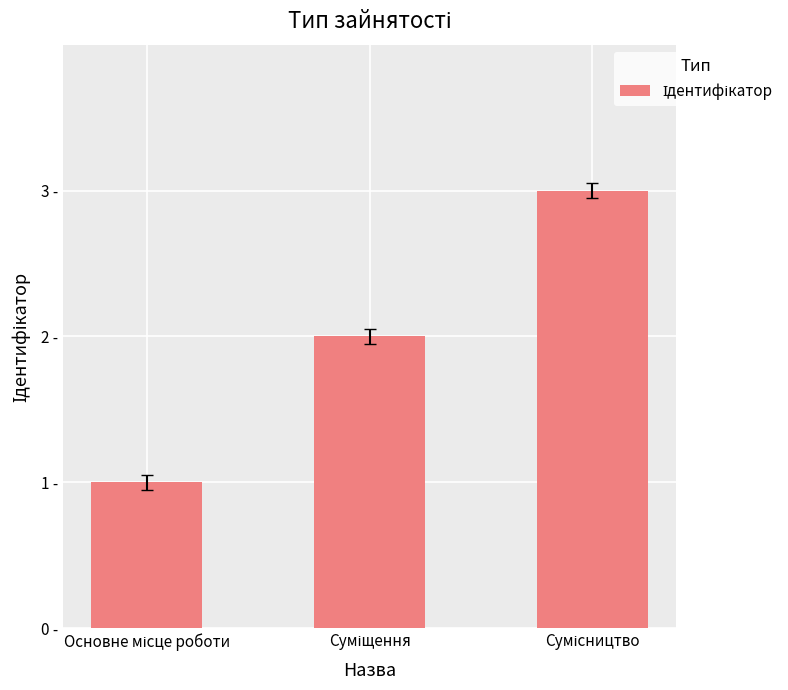

What is the minimum value shown in the chart?

1